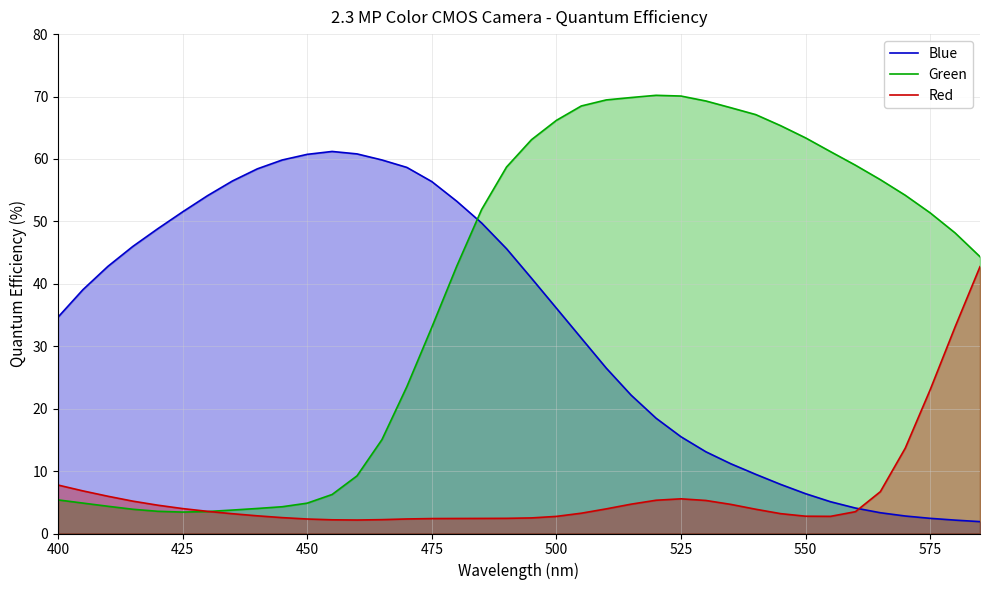

List the series in order of their peak value, highest first.

Green, Blue, Red